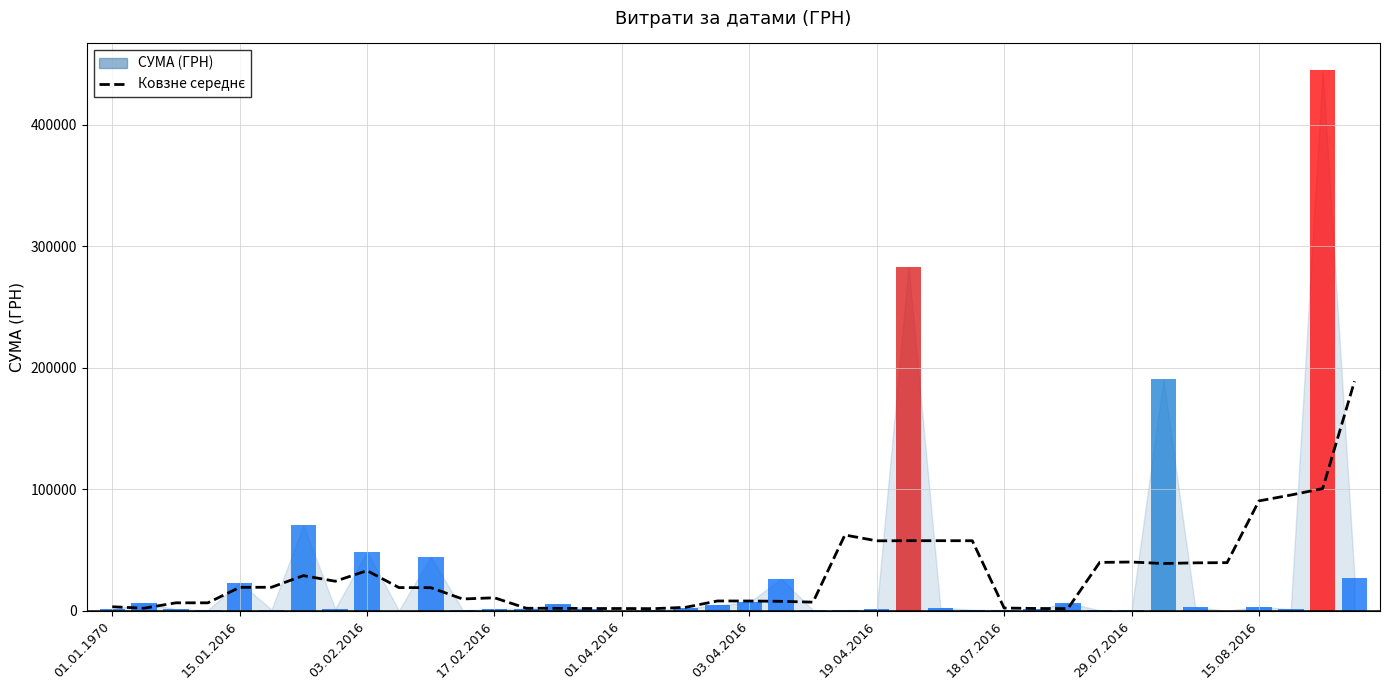

What is the ratio of the value at 37 to the value at 03.04.2016?

5.0